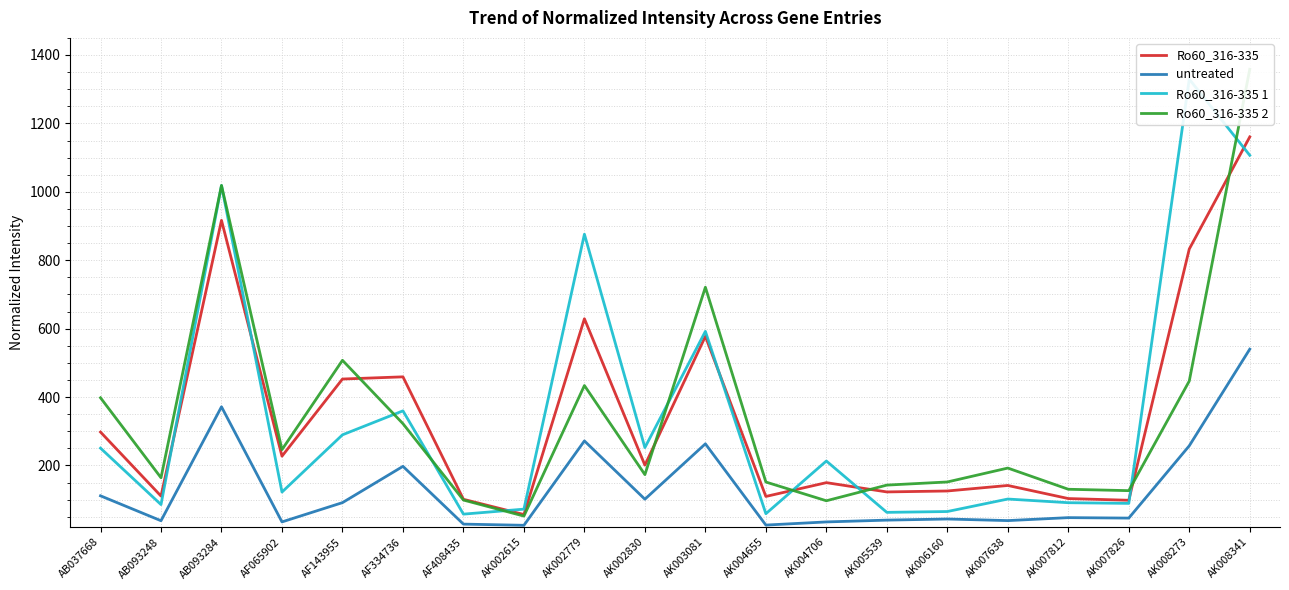

How many lines are shown in the chart?

4